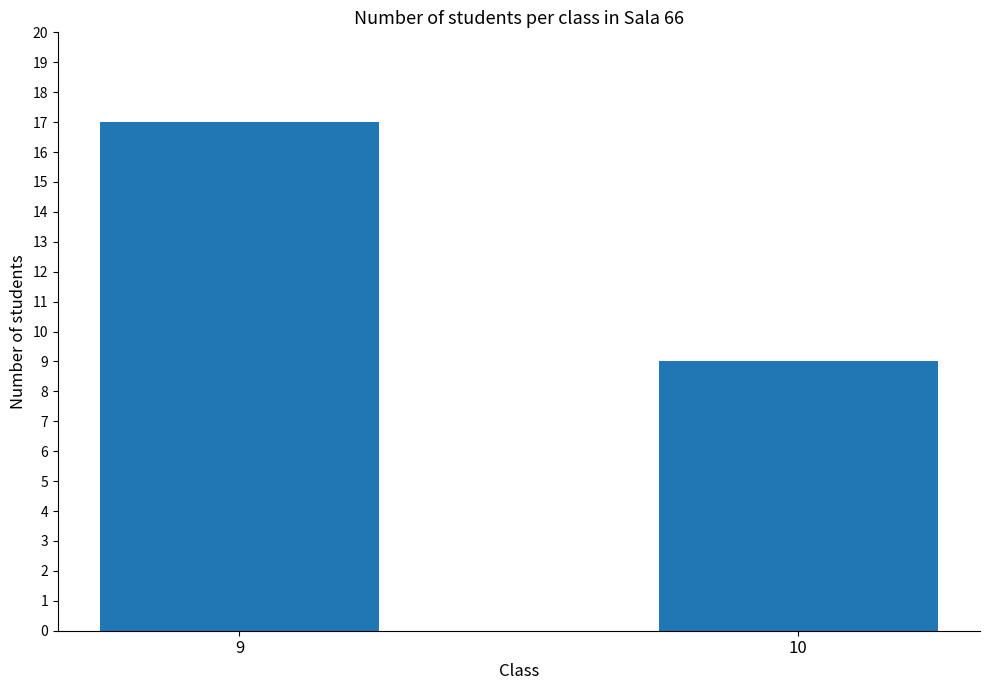

What is the maximum value shown in the chart?

17